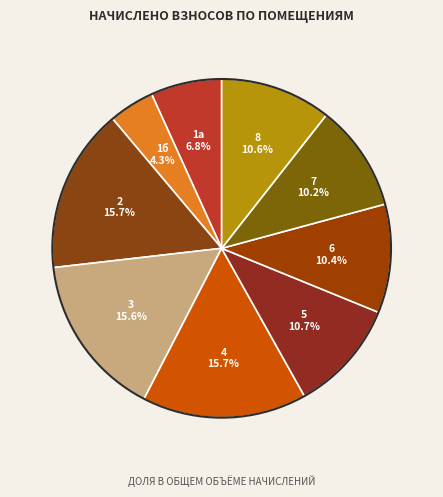

What is the largest slice in the pie chart?

4